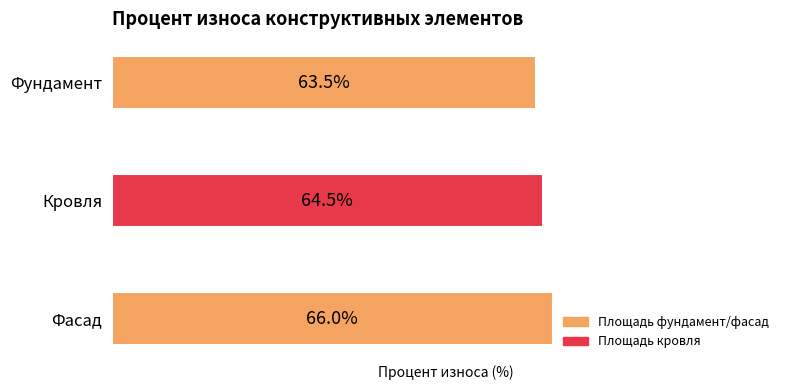

Between Кровля and Фундамент, which is larger?

Кровля